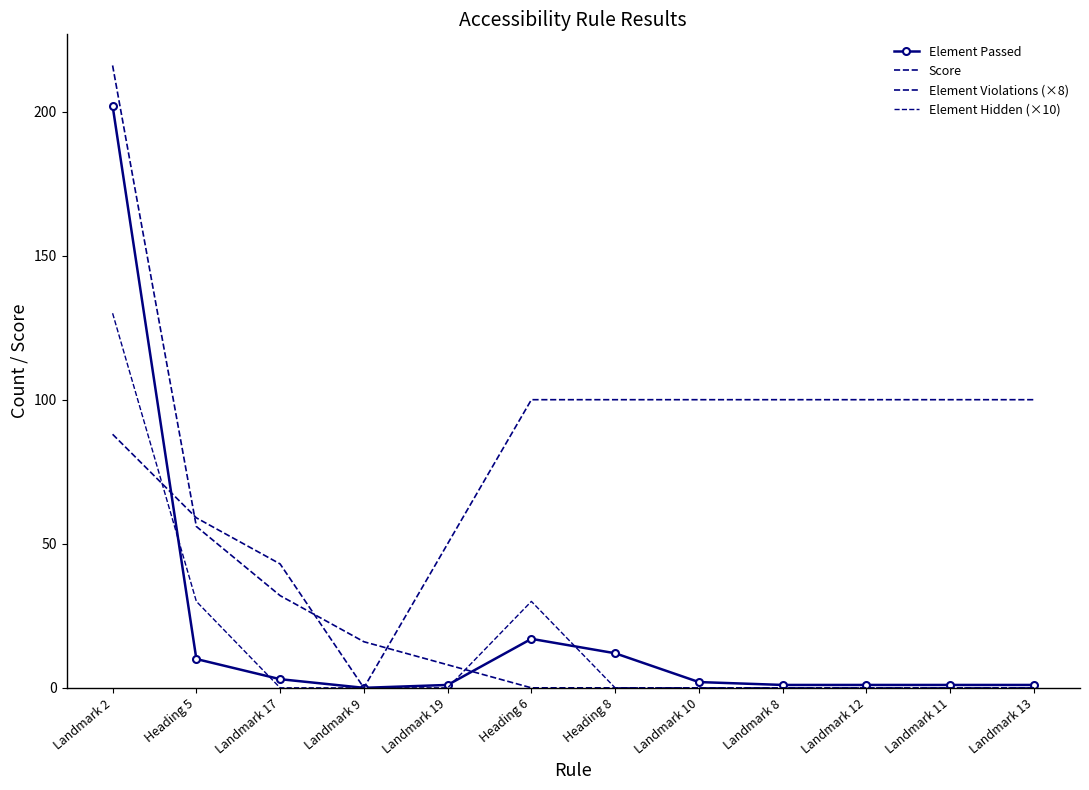

Reading left to right, list all the values displayed in this chart.

Element Passed: Landmark 2=202	Heading 5=10	Landmark 17=3	Landmark 9=0	Landmark 19=1	Heading 6=17	Heading 8=12	Landmark 10=2	Landmark 8=1	Landmark 12=1	Landmark 11=1	Landmark 13=1
Score: Landmark 2=88	Heading 5=59	Landmark 17=43	Landmark 9=0	Landmark 19=50	Heading 6=100	Heading 8=100	Landmark 10=100	Landmark 8=100	Landmark 12=100	Landmark 11=100	Landmark 13=100
Element Violations (×8): Landmark 2=216	Heading 5=56	Landmark 17=32	Landmark 9=16	Landmark 19=8	Heading 6=0	Heading 8=0	Landmark 10=0	Landmark 8=0	Landmark 12=0	Landmark 11=0	Landmark 13=0
Element Hidden (×10): Landmark 2=130	Heading 5=30	Landmark 17=0	Landmark 9=0	Landmark 19=0	Heading 6=30	Heading 8=0	Landmark 10=0	Landmark 8=0	Landmark 12=0	Landmark 11=0	Landmark 13=0